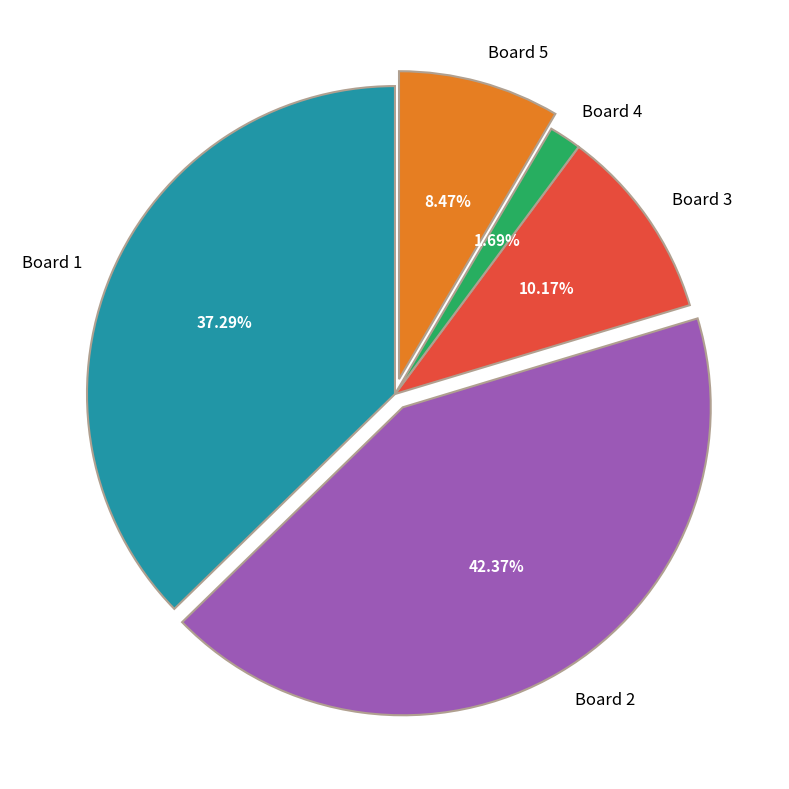

What is the ratio of the value at Board 2 to the value at Board 1?

1.1